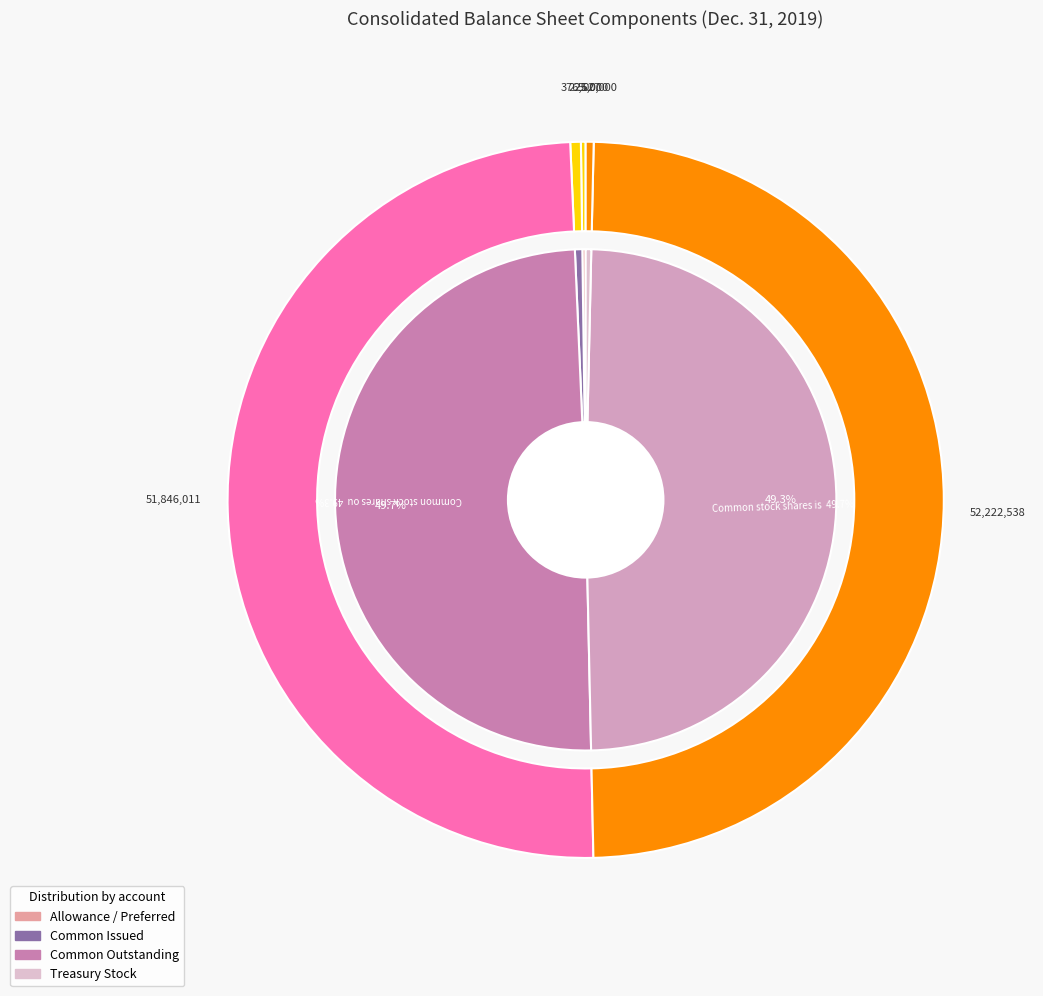

Does any single category account for the majority?

No